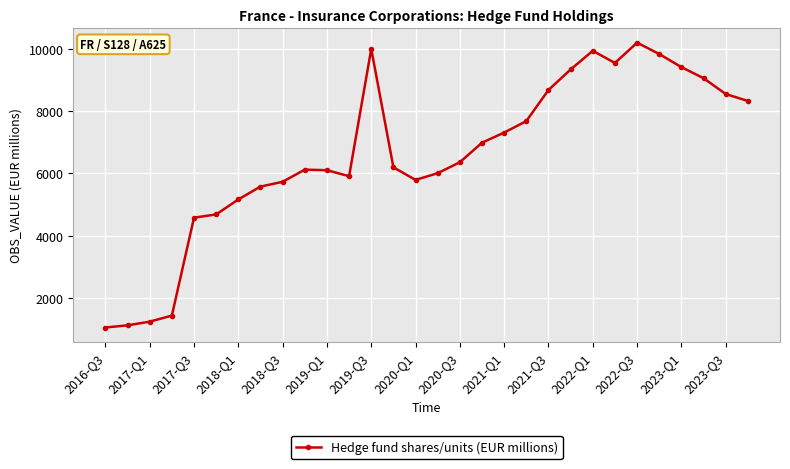

What is the minimum value shown in the chart?

1044